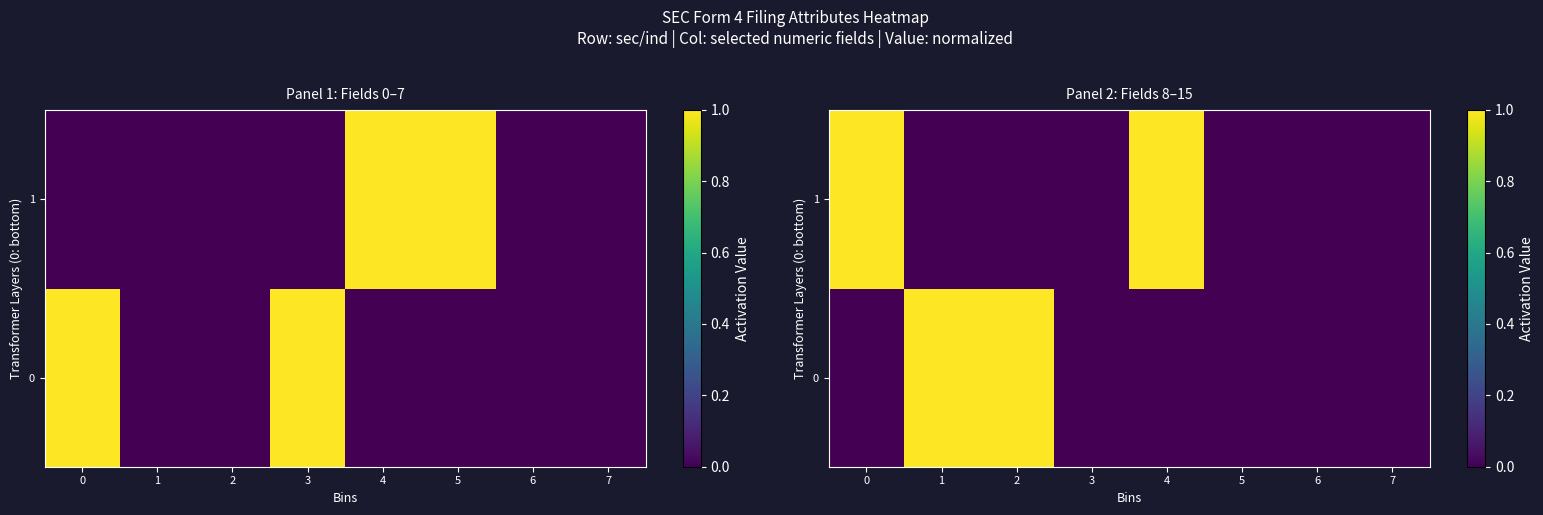

What is the difference between the second highest and second lowest values in the 1 series?

1